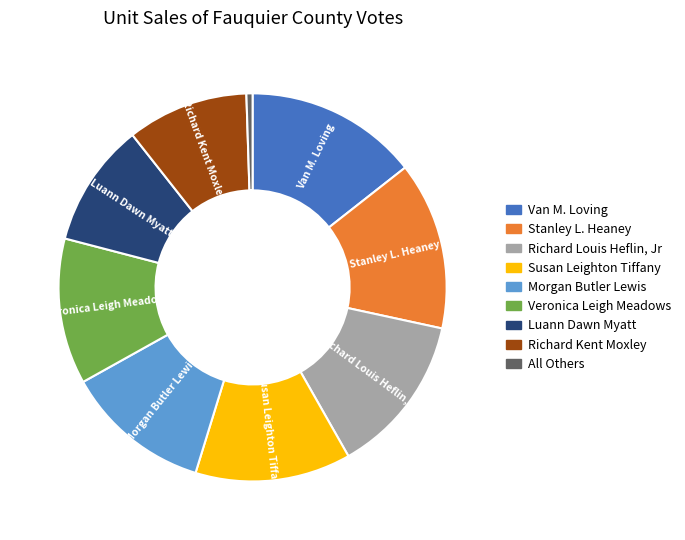

Do Richard Louis Heflin, Jr and Richard Kent Moxley together represent more than half of the pie?

No